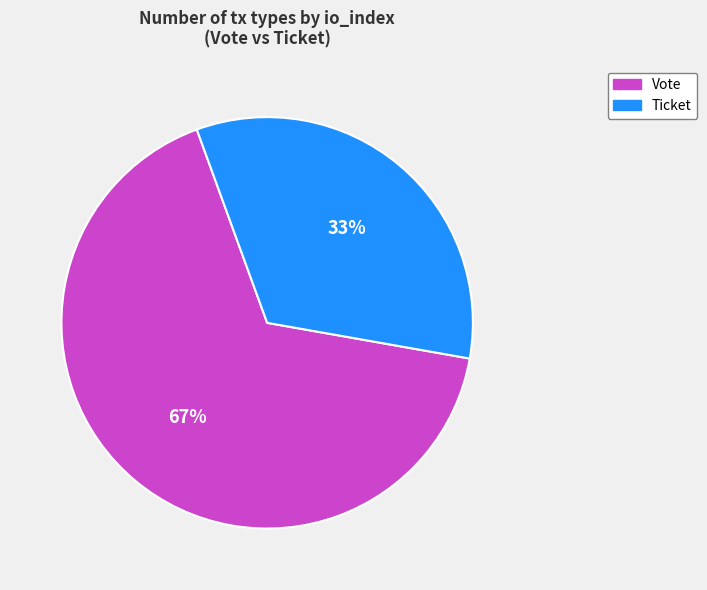

How many slices are in this pie chart?

2